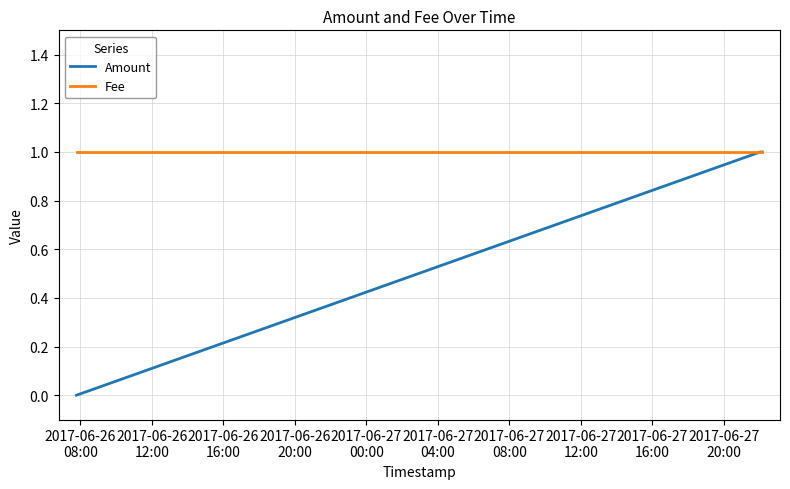

Does the chart have visible grid lines?

Yes